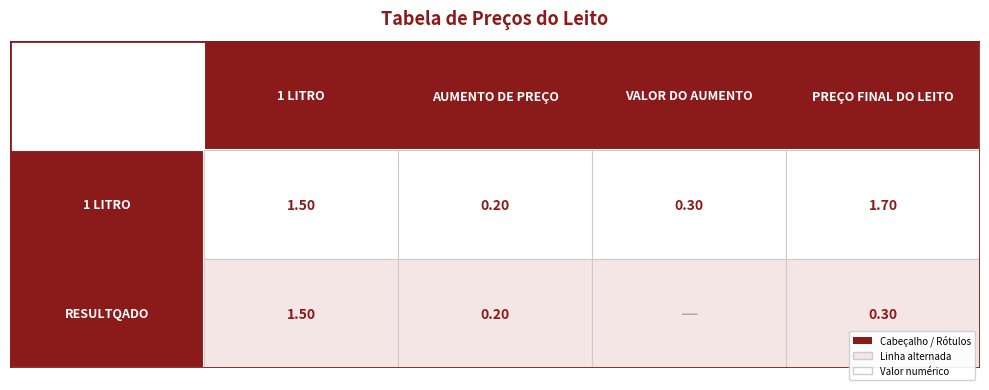

Which series has the largest total across all categories?

1 LITRO